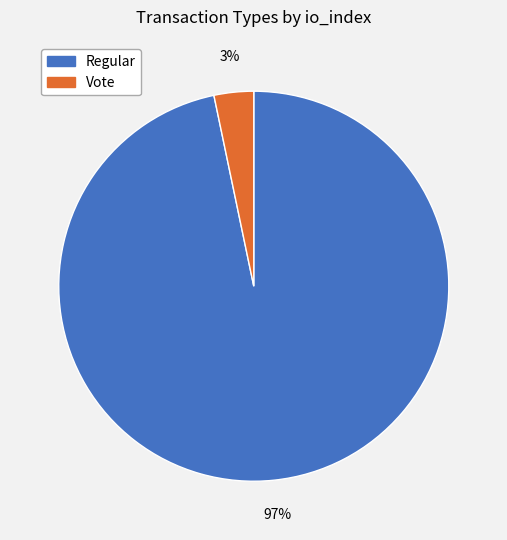

To the nearest percent, what is the combined percentage of Regular and Vote?

100%